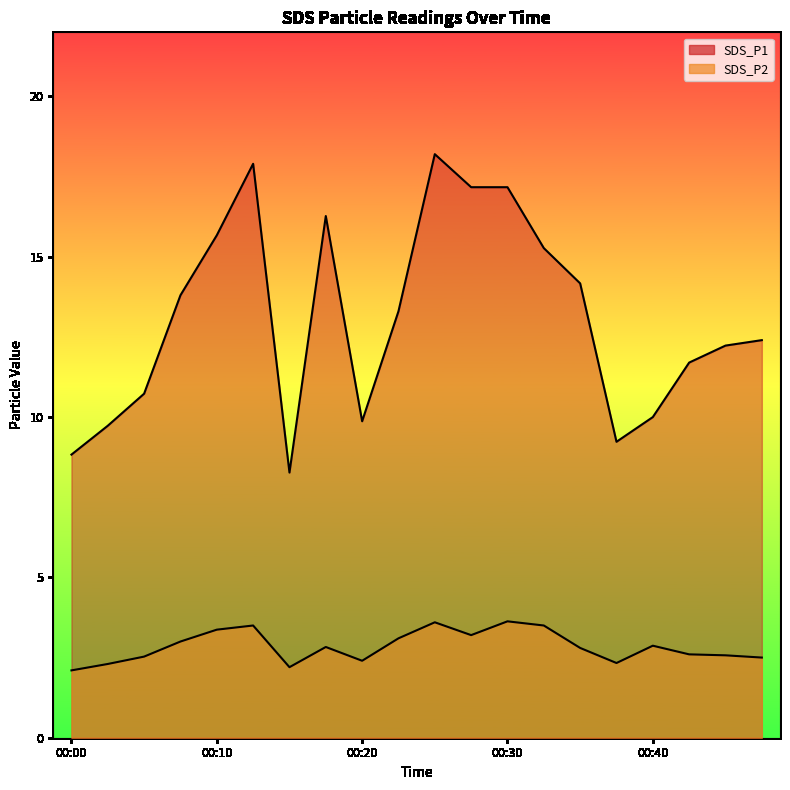

At which label is SDS_P2 closest to 2?

00:00